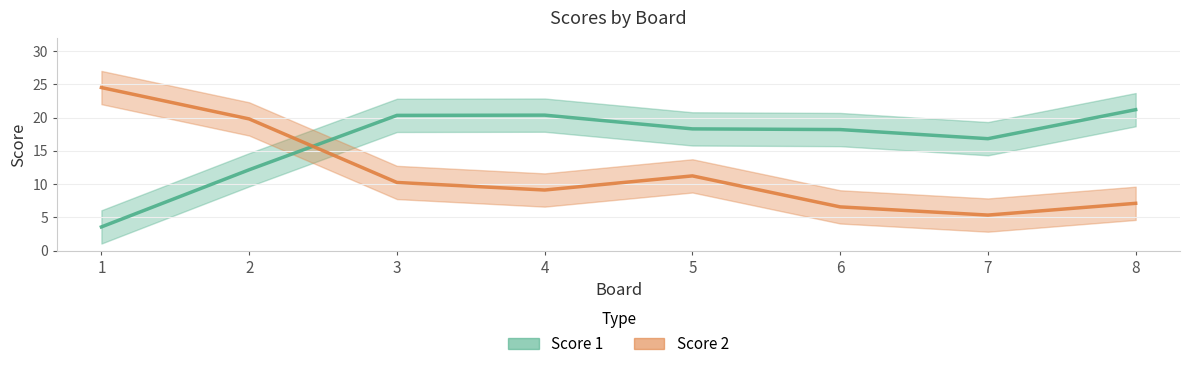

At which label does Score 1 first exceed 18?

3